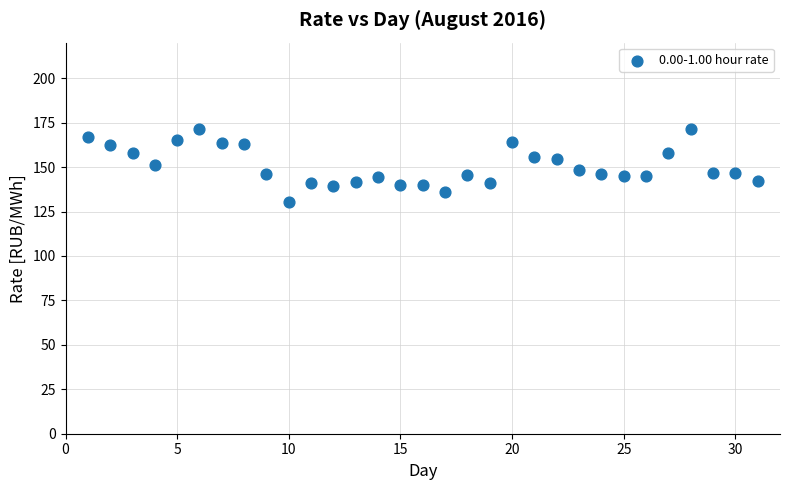

What is the range of X values (max minus min)?

30.0